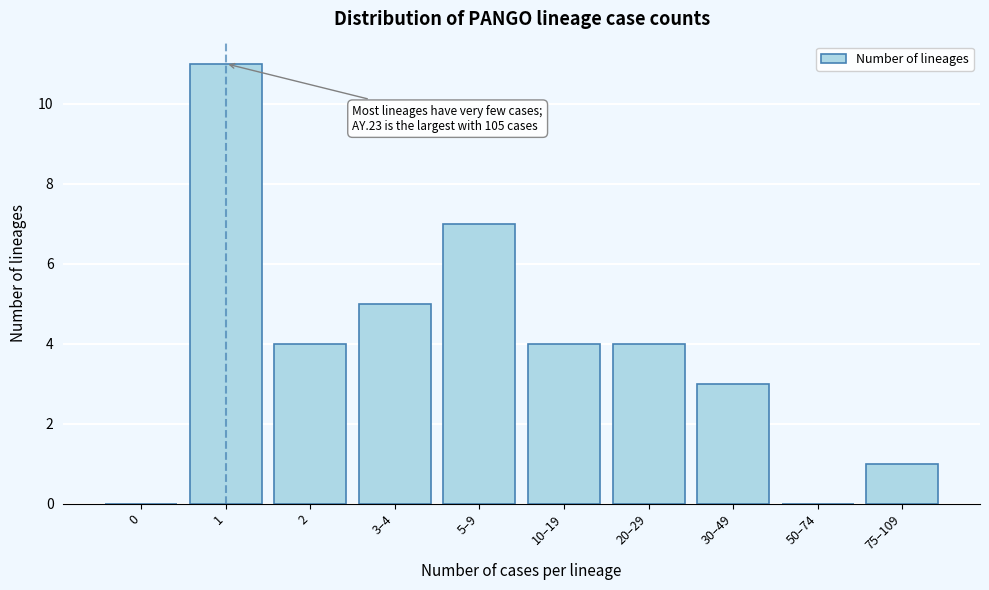

Reading right to left, transcribe all the data shown in this chart.

75–109=1	50–74=0	30–49=3	20–29=4	10–19=4	5–9=7	3–4=5	2=4	1=11	0=0